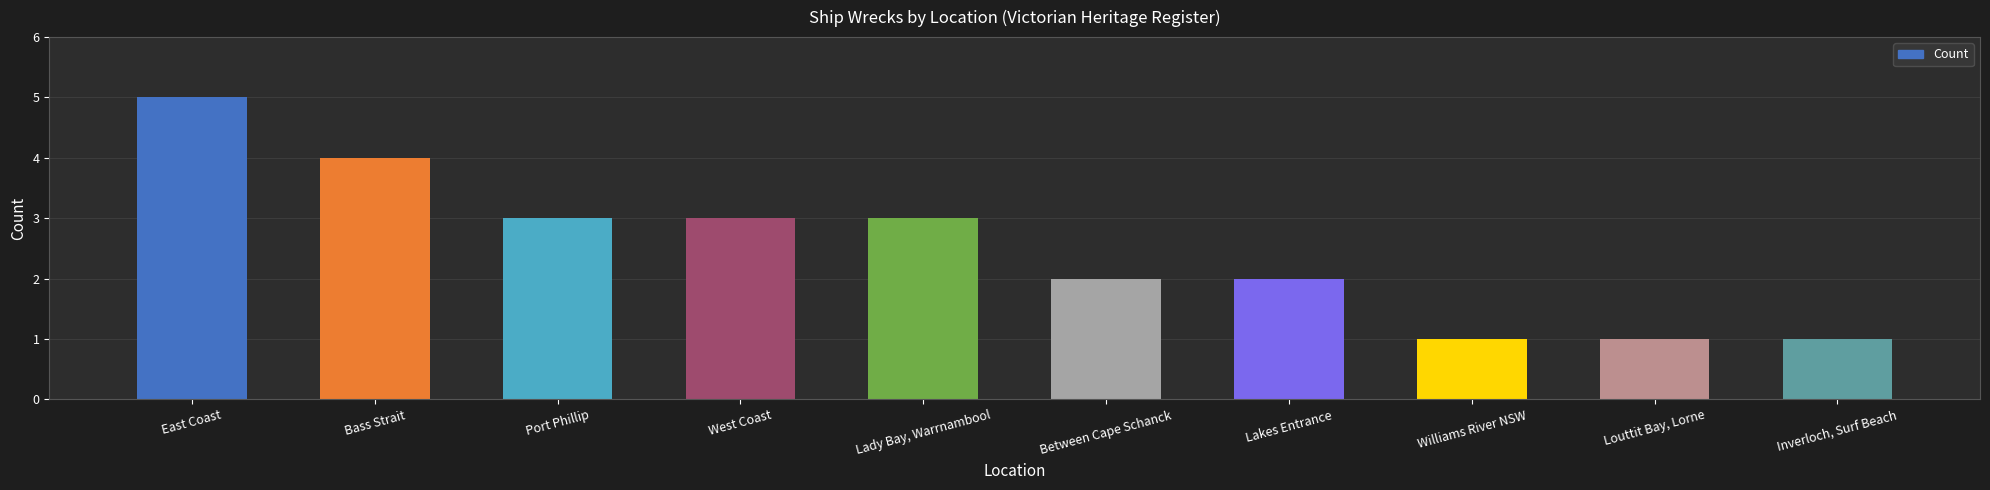

Is it true that the value at Bass Strait is 7?

False